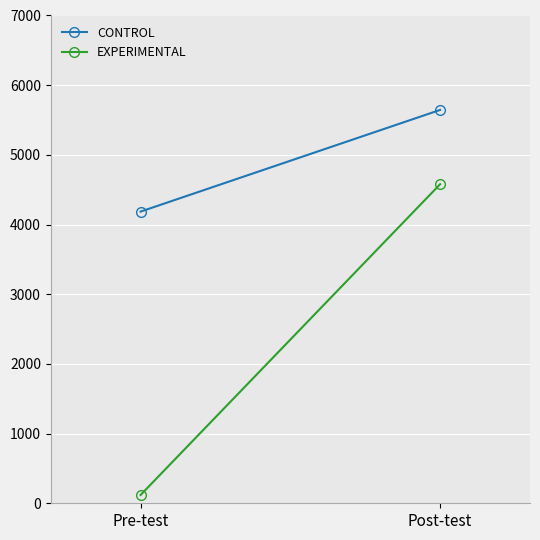

What is the average value of the CONTROL series?

4916